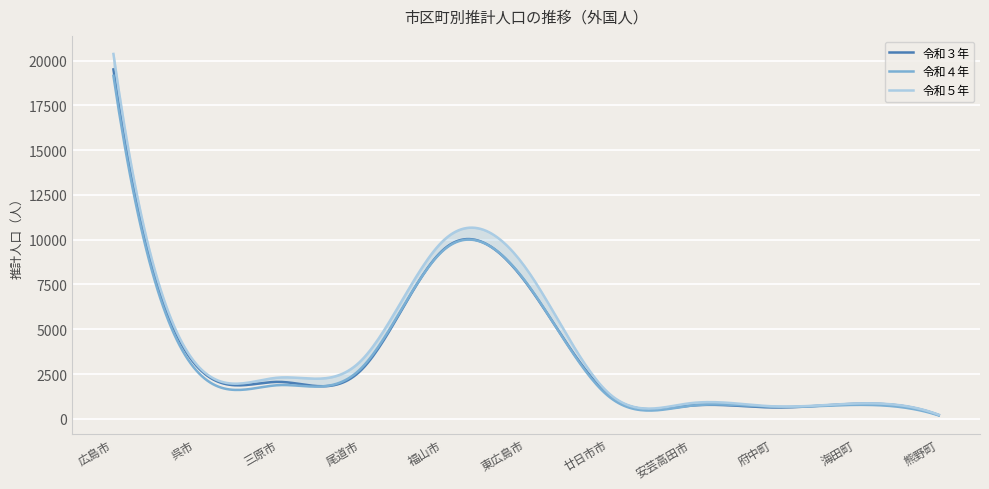

What is the value of the 令和４年 point at the 8th from the left?

730